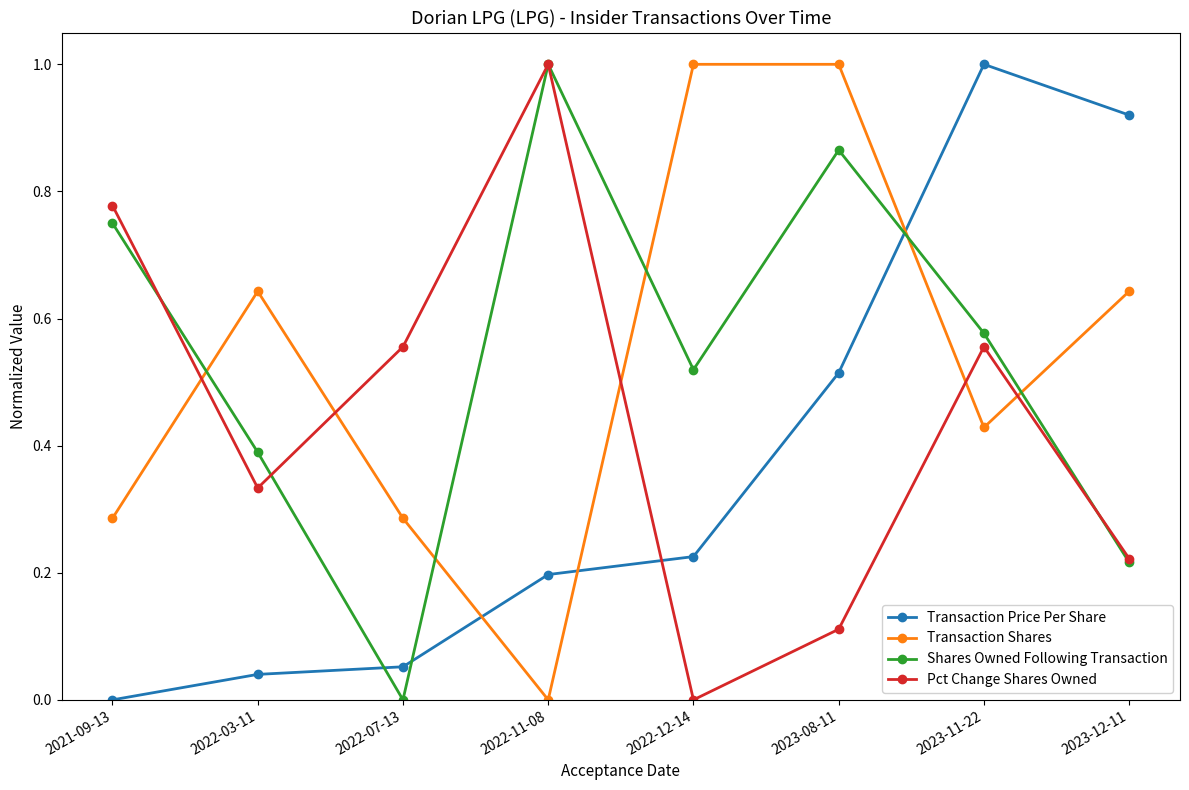

At which category does Transaction Price Per Share reach its first local peak?

2023-11-22